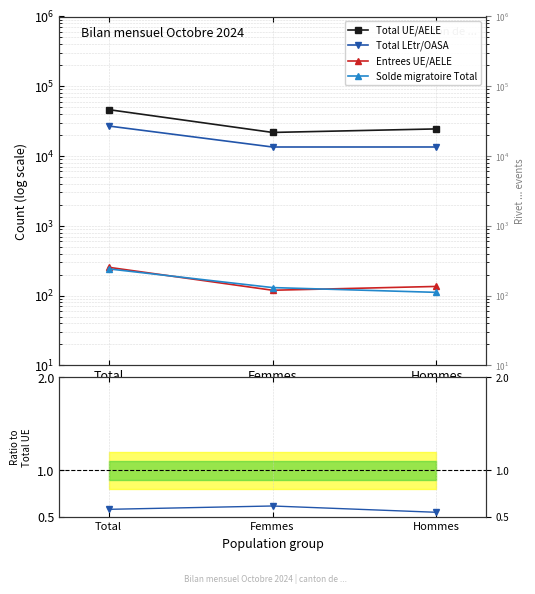

What is the difference between the highest and lowest values at Total?

46237.0